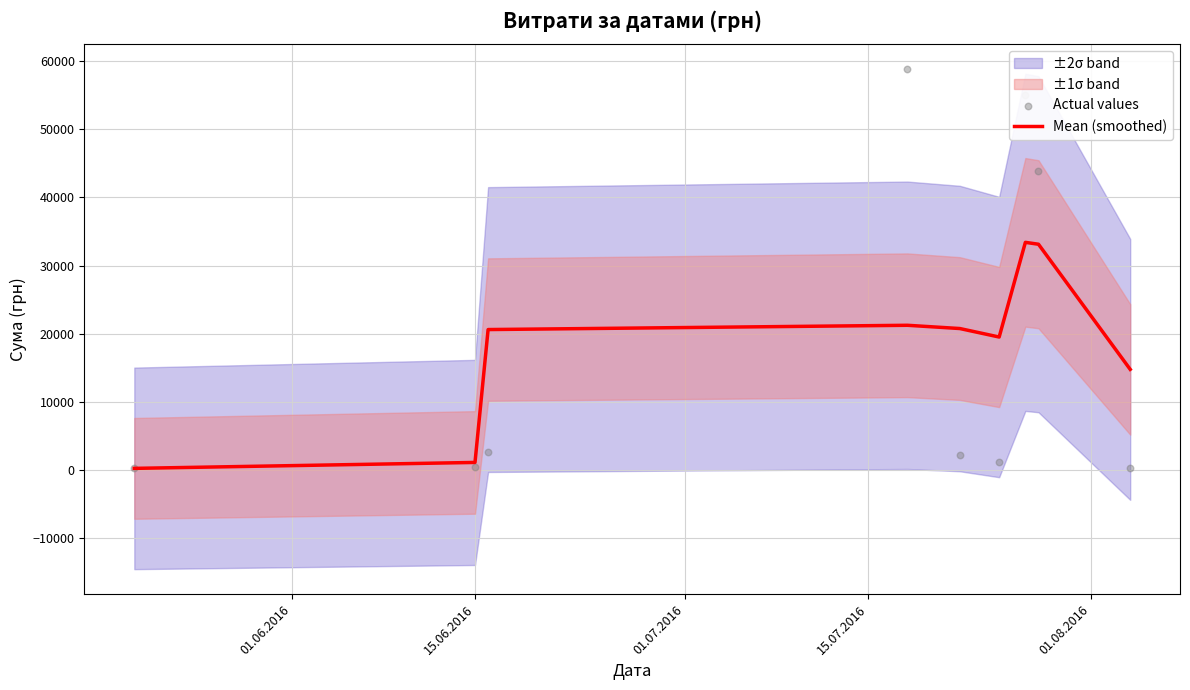

What is the maximum value for Mean (smoothed)?

33409.1